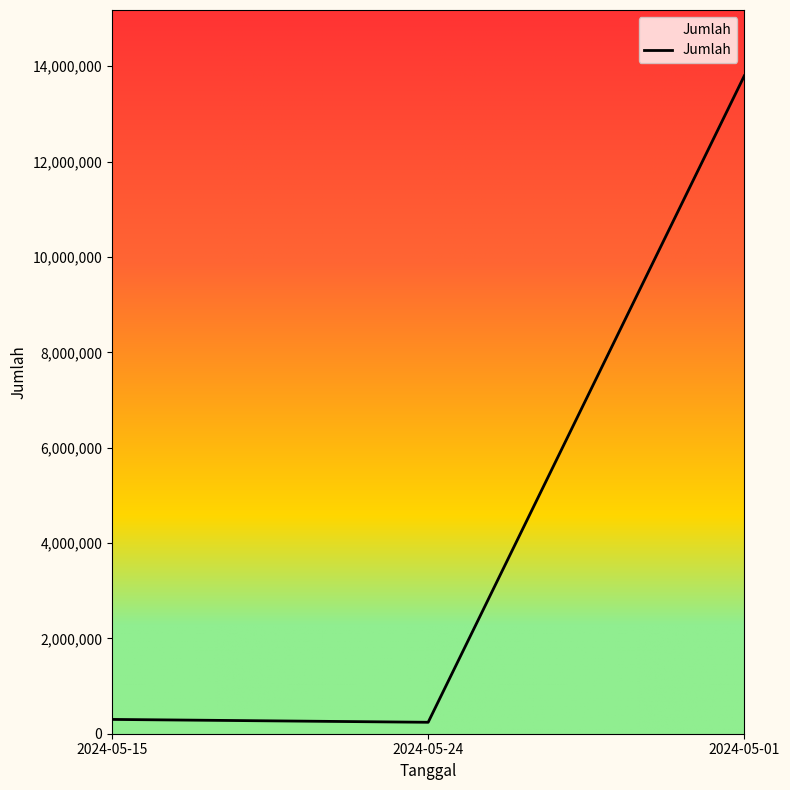

Where is the data nearest to the value 7020000?

2024-05-15